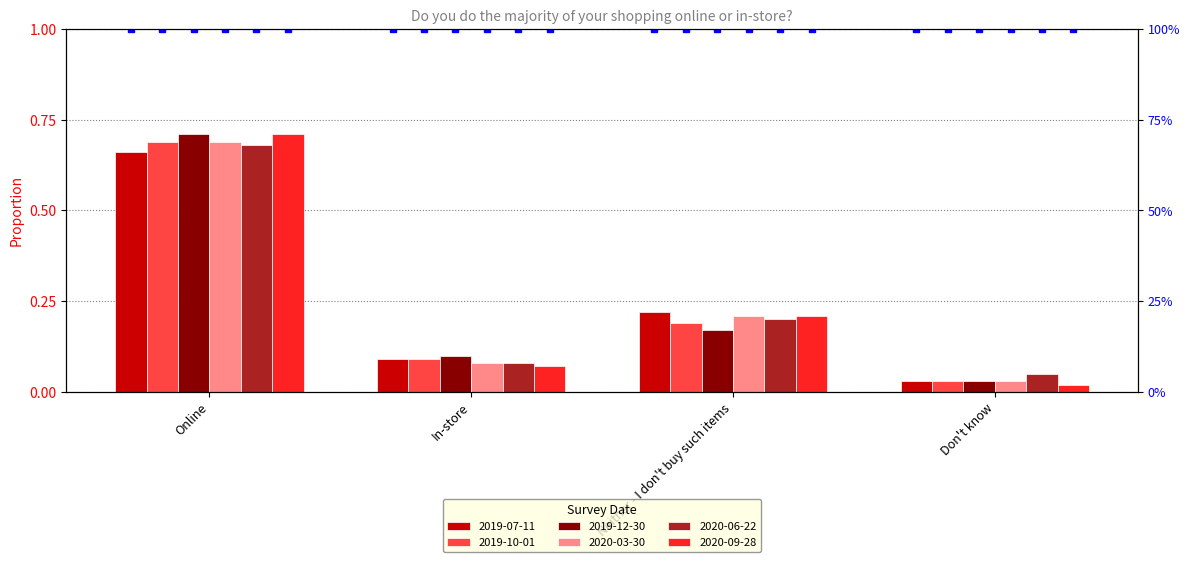

Which series has the widest spread of values?

2020-09-28